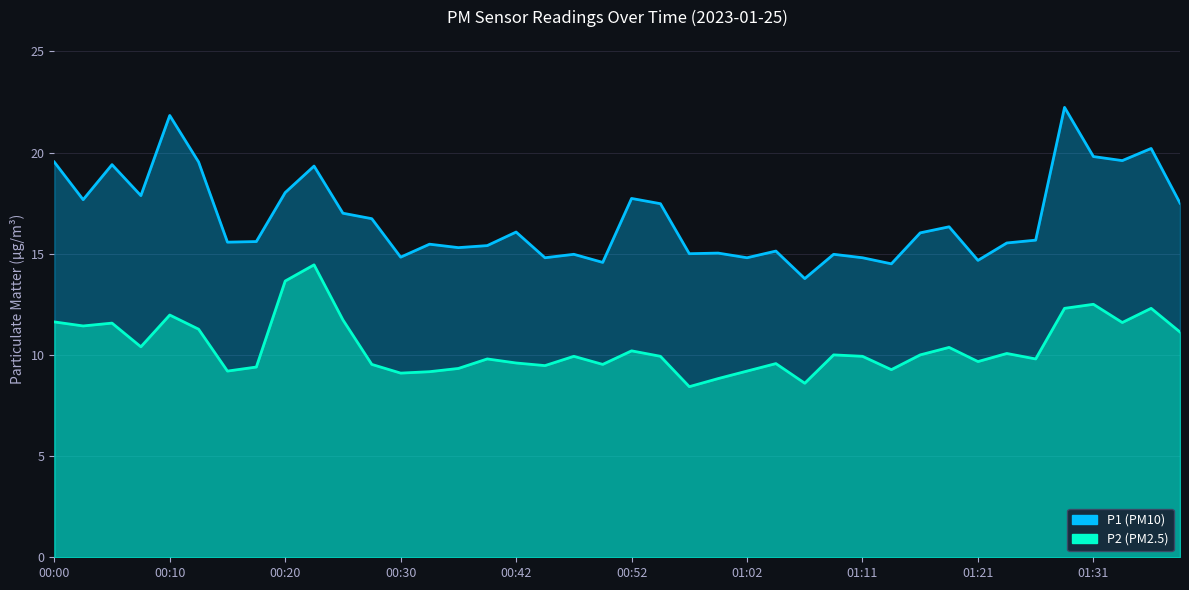

Which label corresponds to the smallest value in the chart?

00:57